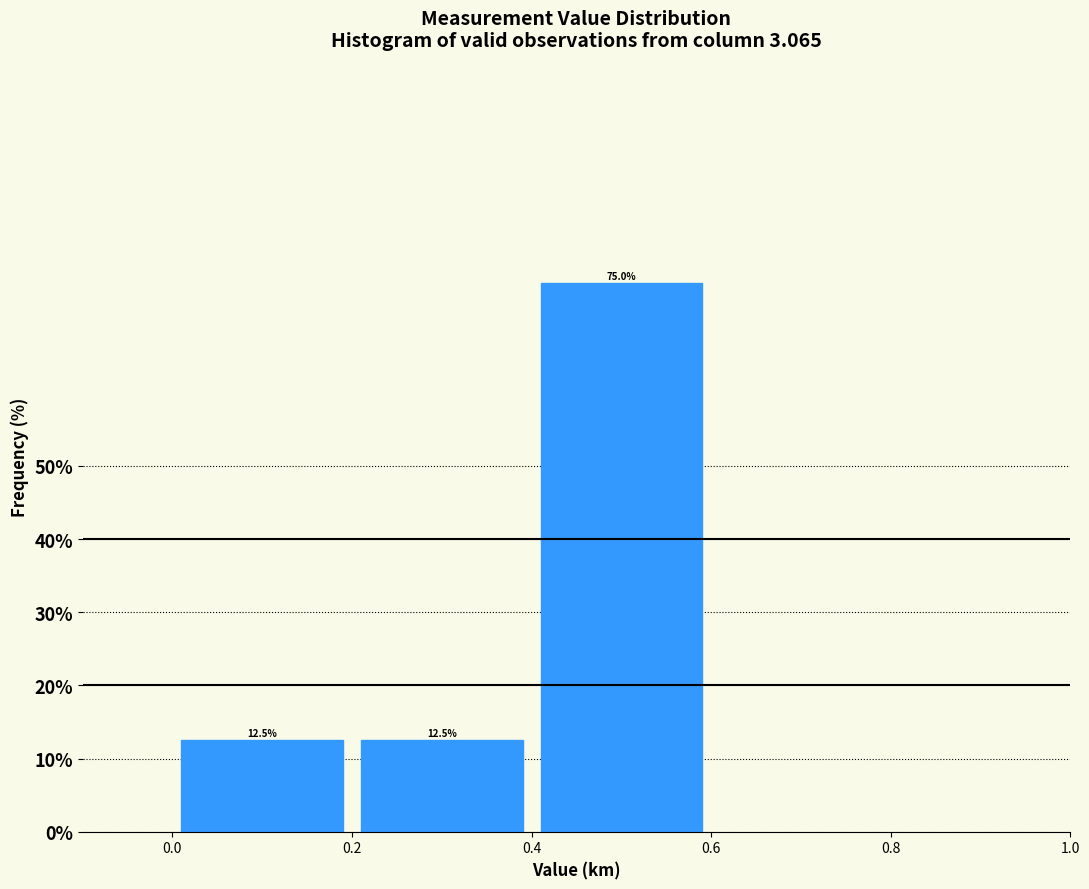

Reading left to right, list every bar in this chart as the range it spans on the x-axis followed by its height.

0.0 to 0.2: 12.5
0.2 to 0.4: 12.5
0.4 to 0.6: 75.0